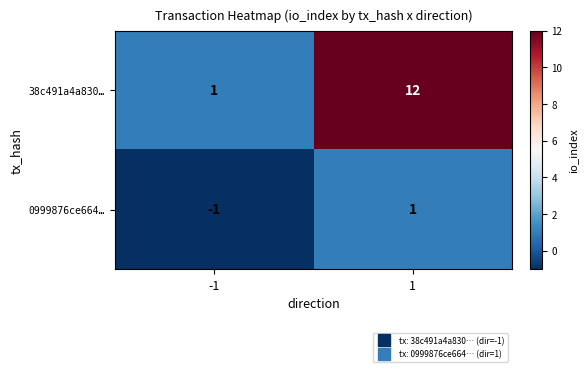

Reading left to right, extract all data points from this chart.

38c491a4a830…: -1=1	1=12
0999876ce664…: -1=-1	1=1